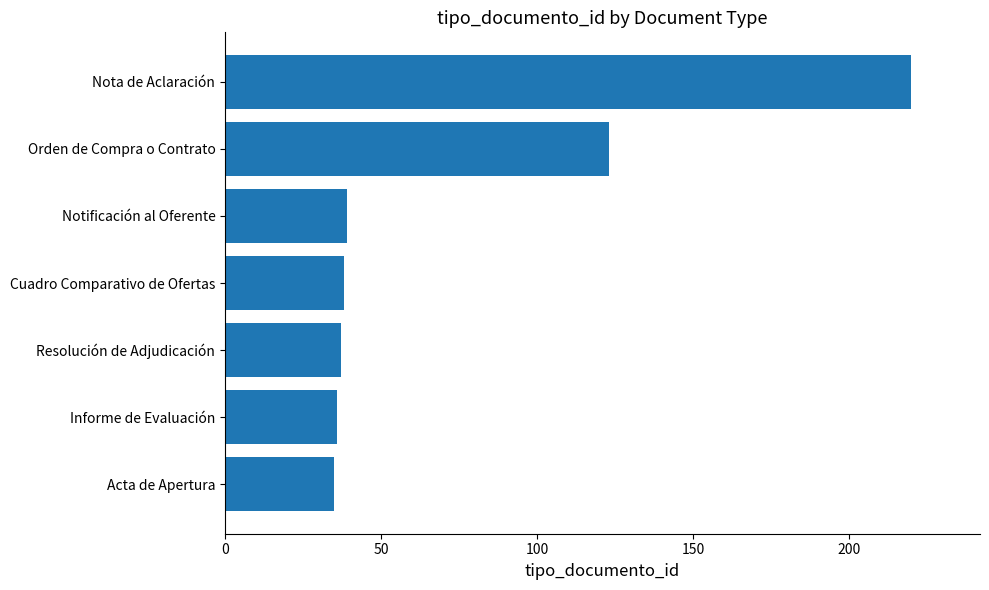

Are the bars grouped side by side (vs. stacked)?

No